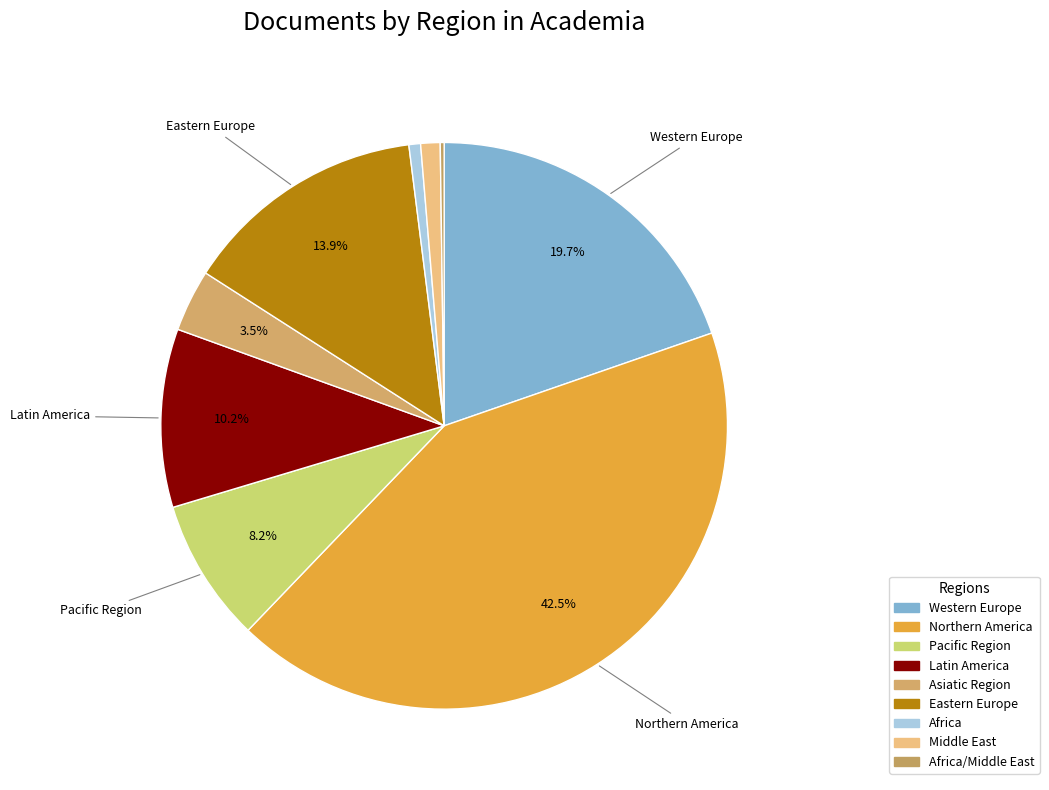

What is the change in value from Latin America to Eastern Europe?

+17